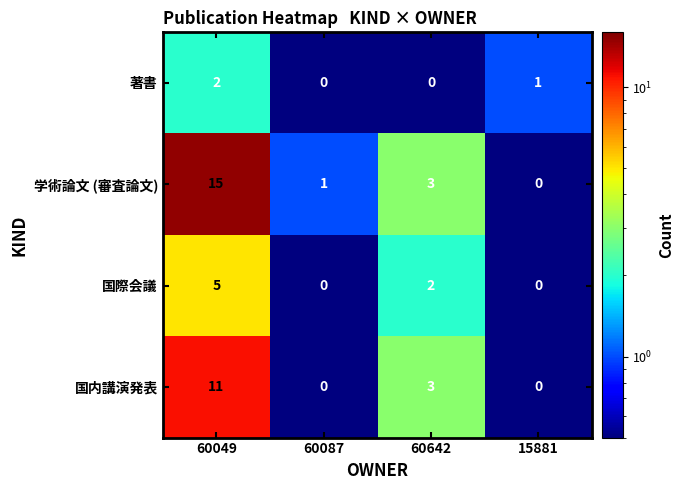

At which label is 国際会議 closest to 2?

60642